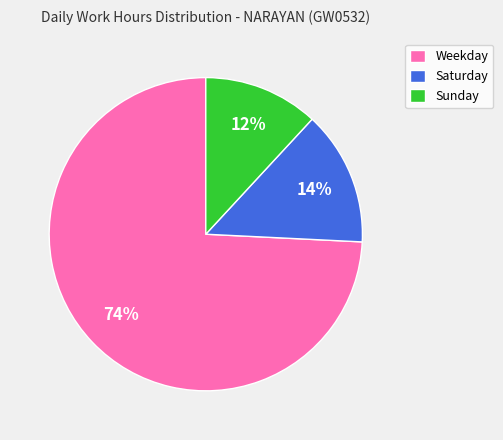

To the nearest percent, what is the difference between the largest and smallest slice percentages?

62%